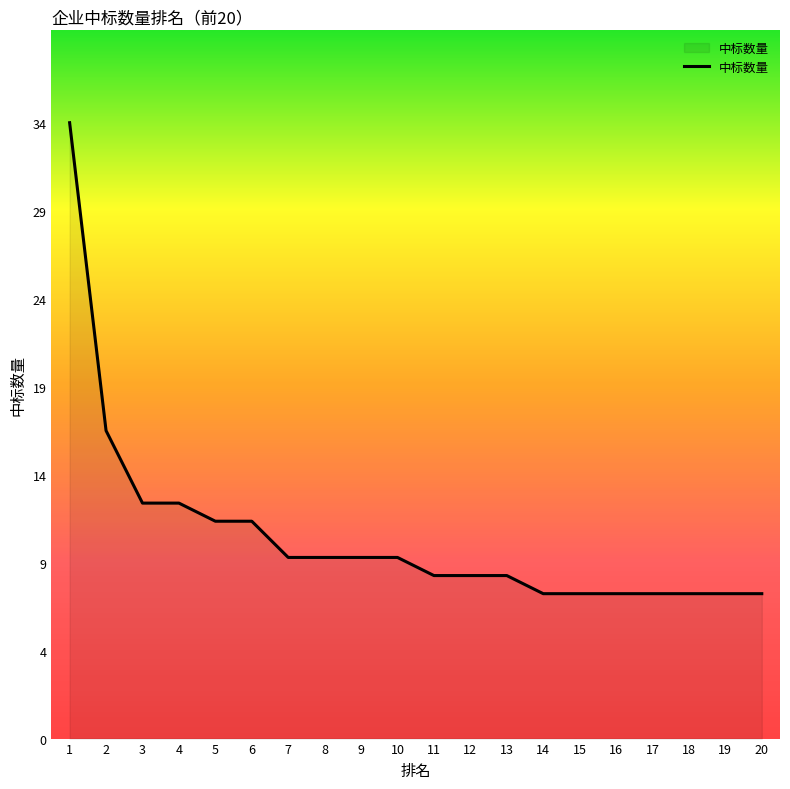

Which has a higher value, 18 or 19?

18